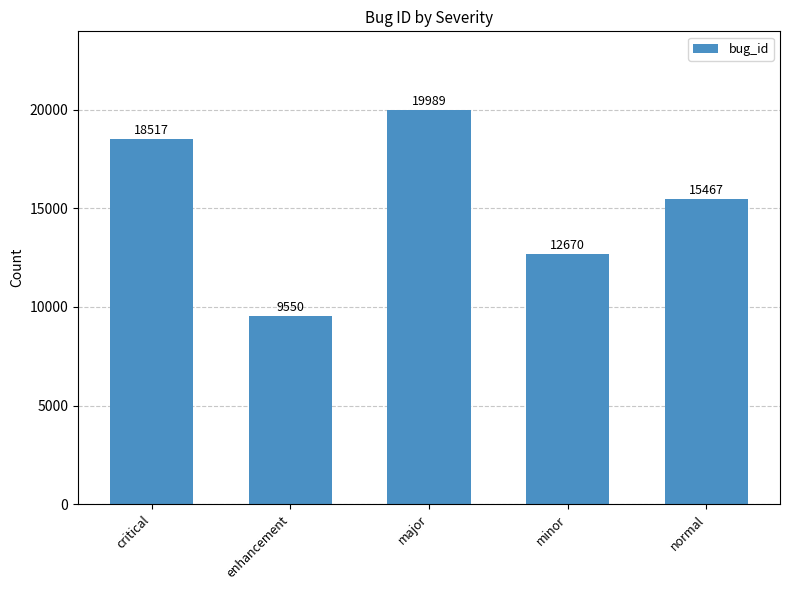

Reading right to left, transcribe all the data shown in this chart.

normal=15467	minor=12670	major=19989	enhancement=9550	critical=18517